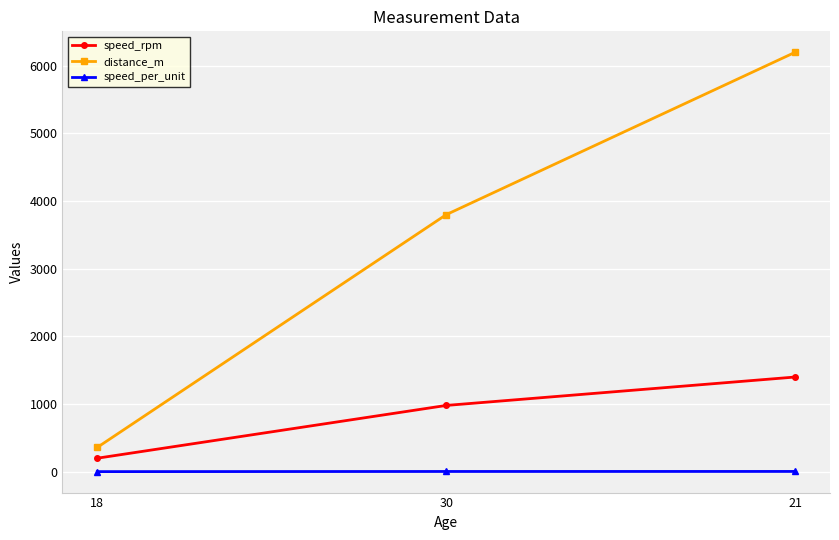

How many lines are shown in the chart?

3